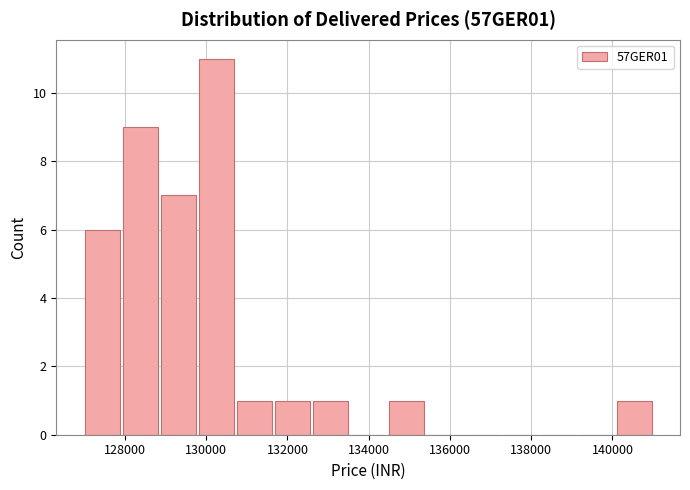

Reading left to right, transcribe this chart: for each bar, give the range it covers on the x-axis and its height. Neither the bar edges nor the heights are printed on the chart, so give them approximately, as read against the axes.

127000 to 128000: 6
128000 to 128800: 9
128800 to 129800: 7
129800 to 130800: 11
130800 to 131600: 1
131600 to 132600: 1
132600 to 133600: 1
133600 to 134400: 0
134400 to 135400: 1
135400 to 136400: 0
136400 to 137200: 0
137200 to 138200: 0
138200 to 139200: 0
139200 to 140200: 0
140200 to 141000: 1